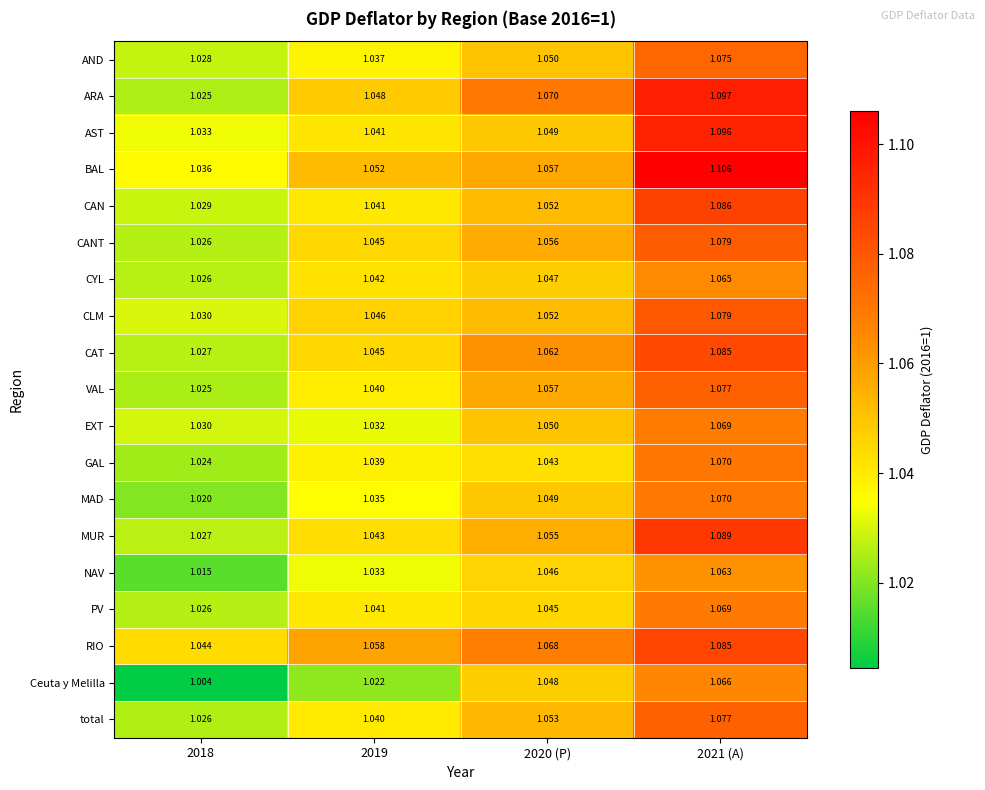

Is the value of NAV at 2018 greater than the value of CAN at 2021 (A)?

No